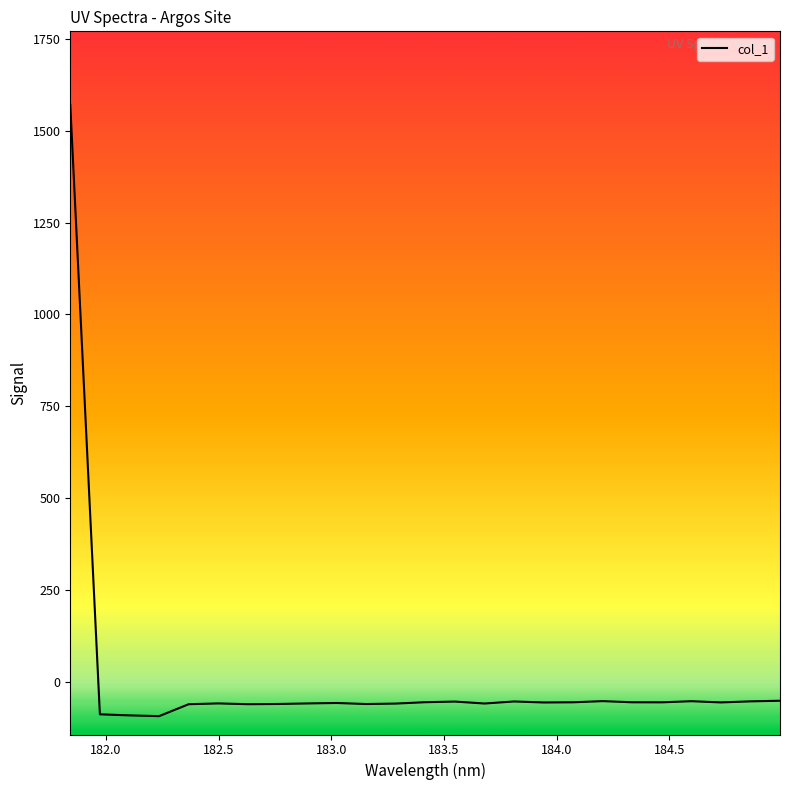

What is the greatest value displayed?

1571.3